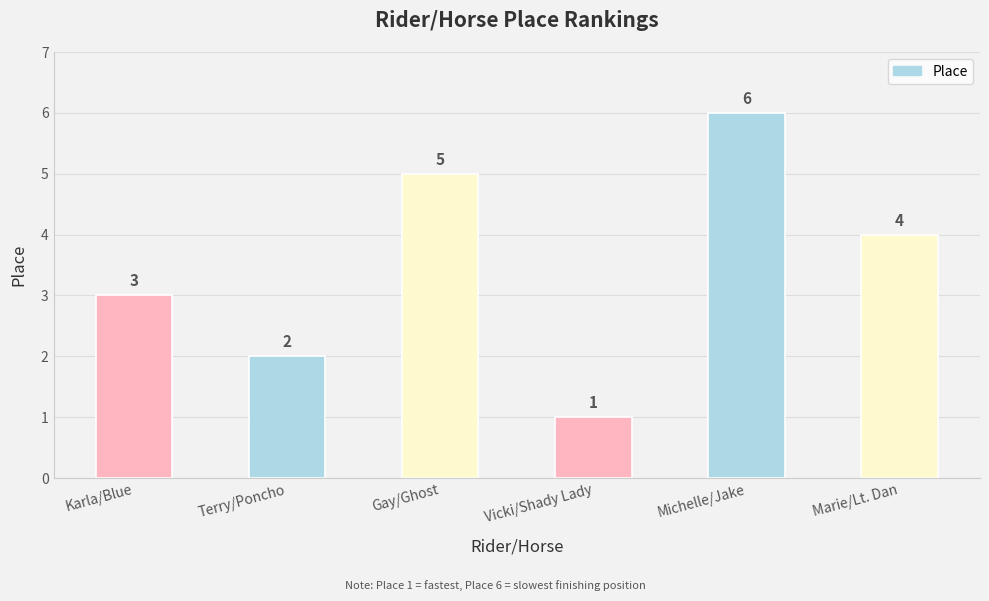

Between Vicki/Shady Lady and Marie/Lt. Dan, which is larger?

Marie/Lt. Dan